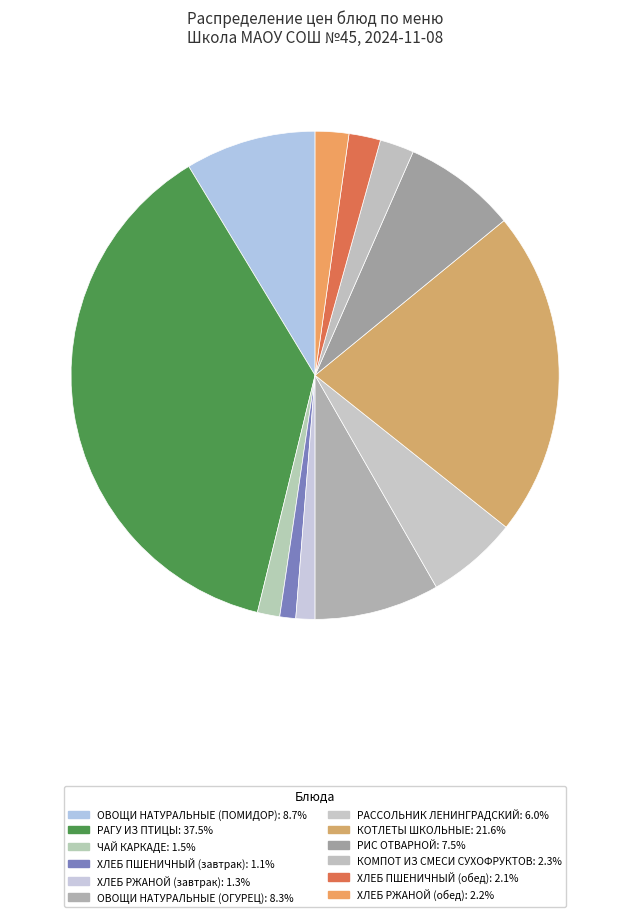

To the nearest percent, what is the combined percentage of РИС ОТВАРНОЙ and ХЛЕБ РЖАНОЙ (обед)?

10%